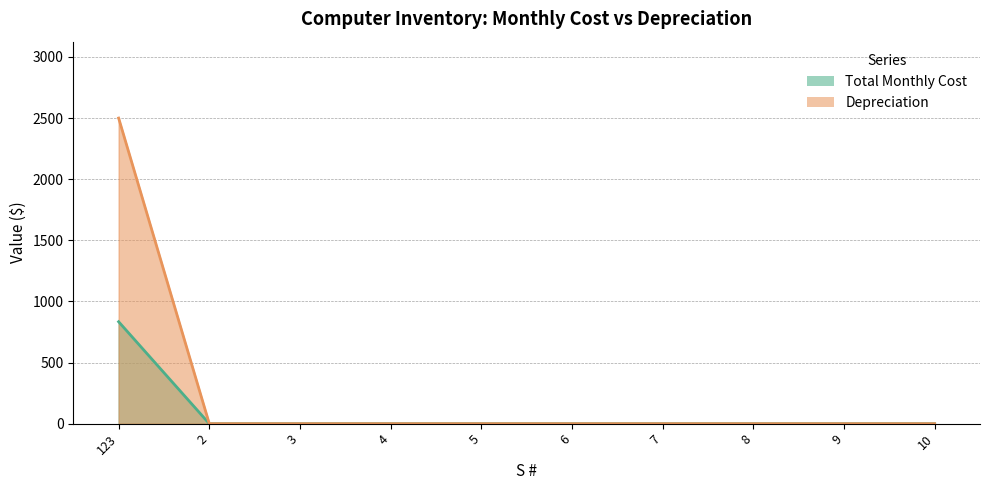

At which category is the sum across all series the highest?

123